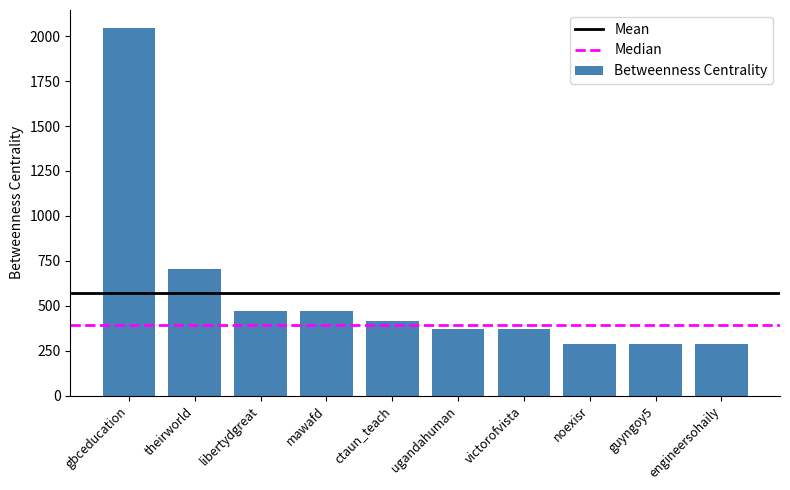

What is the minimum value shown in the chart?

286.4